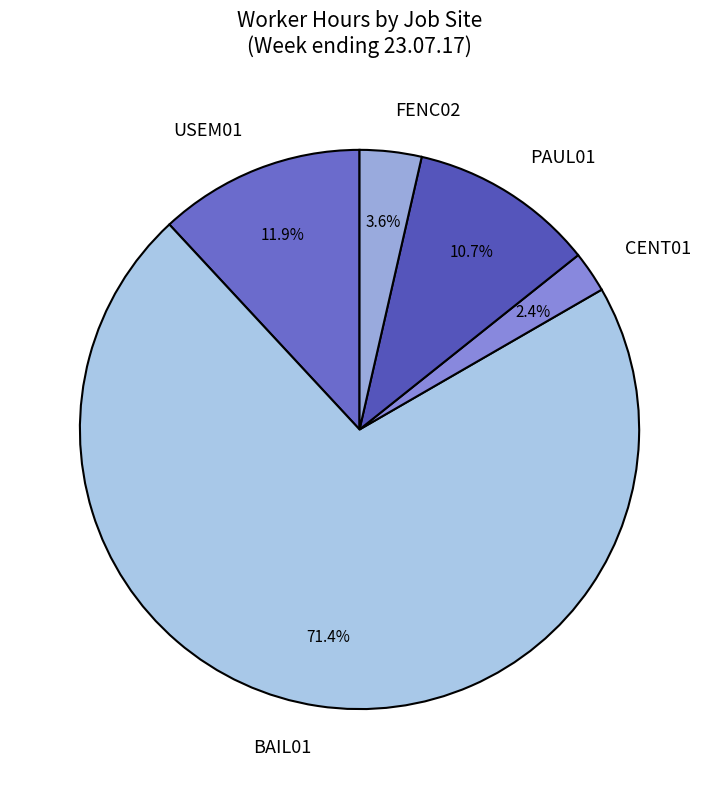

How many segments does this pie chart have?

5